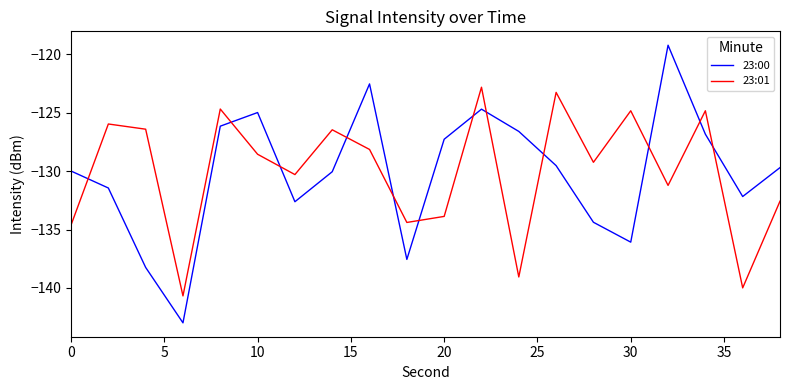

What is the maximum value shown in the chart?

-119.2